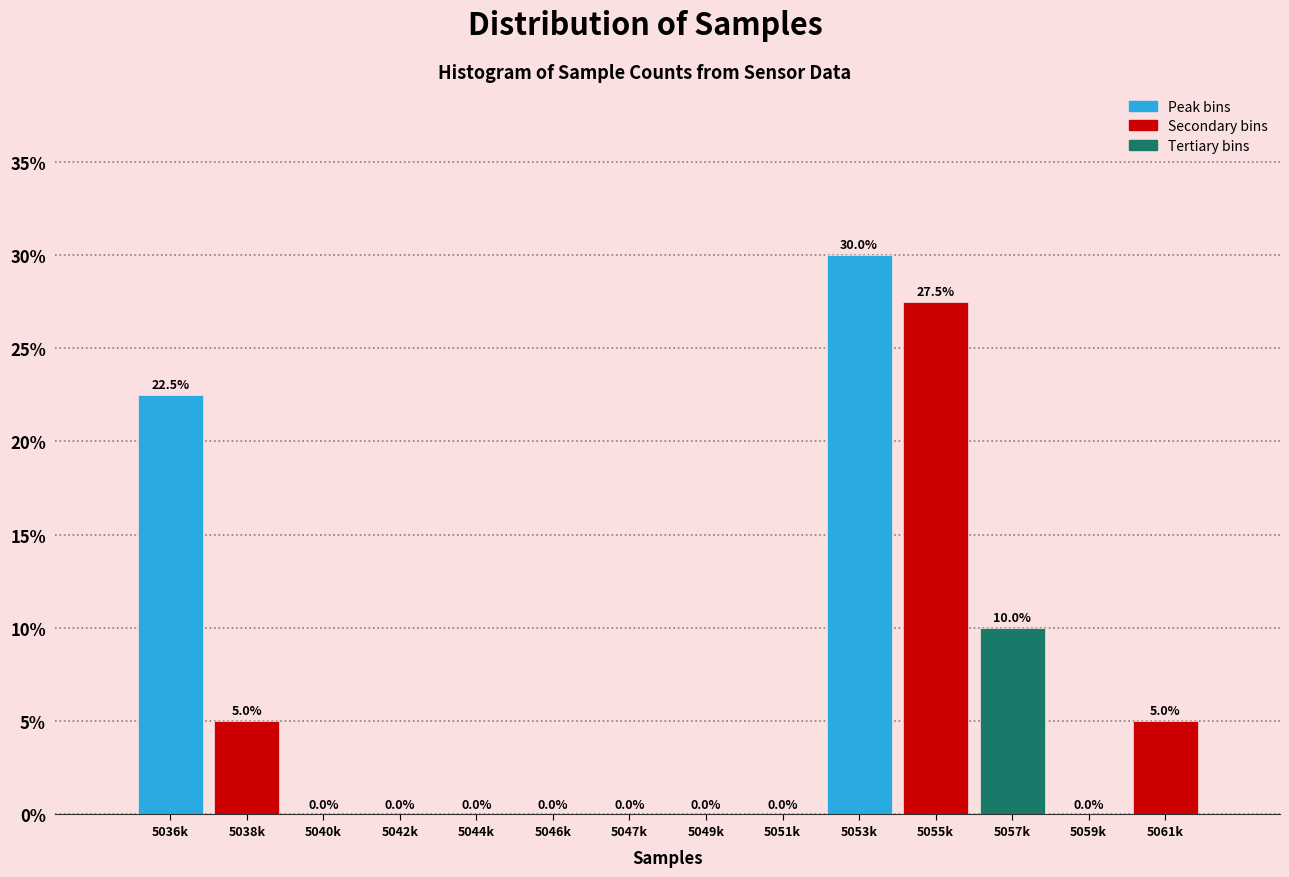

Reading right to left, list all the values displayed in this chart.

5061k=5.0	5059k=0.0	5057k=10.0	5055k=27.5	5053k=30.0	5051k=0.0	5049k=0.0	5047k=0.0	5046k=0.0	5044k=0.0	5042k=0.0	5040k=0.0	5038k=5.0	5036k=22.5